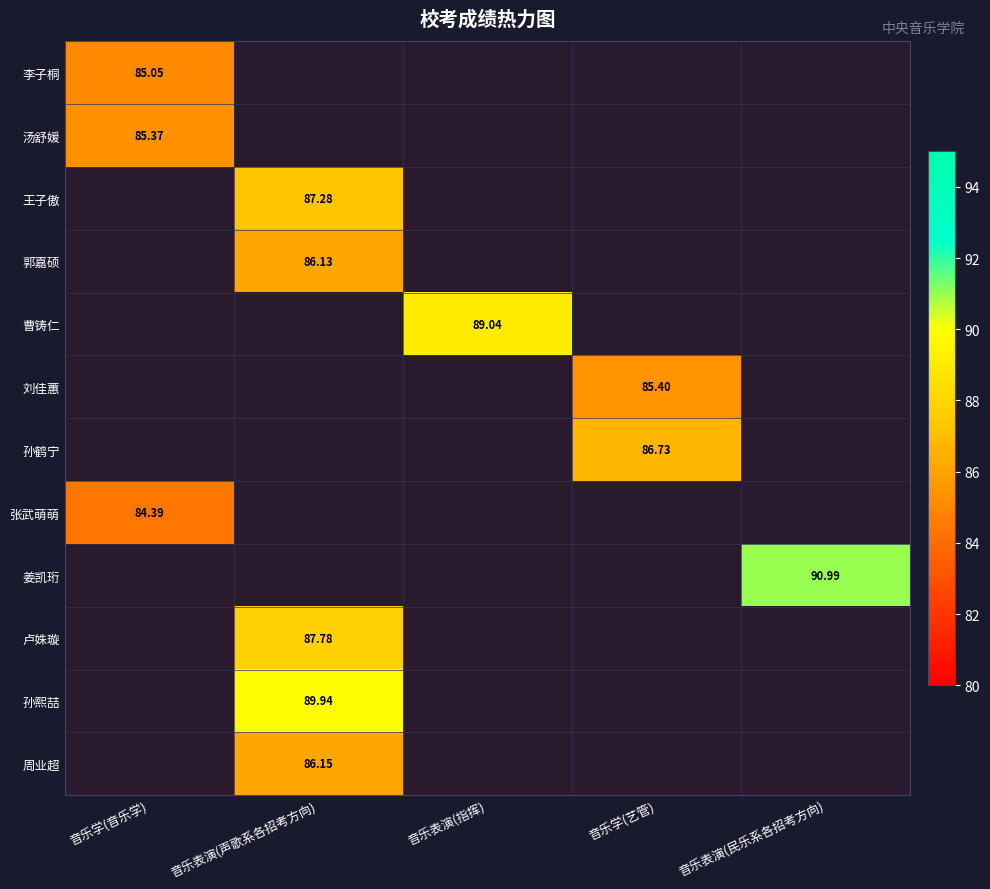

Which series has the largest total across all categories?

姜凯珩